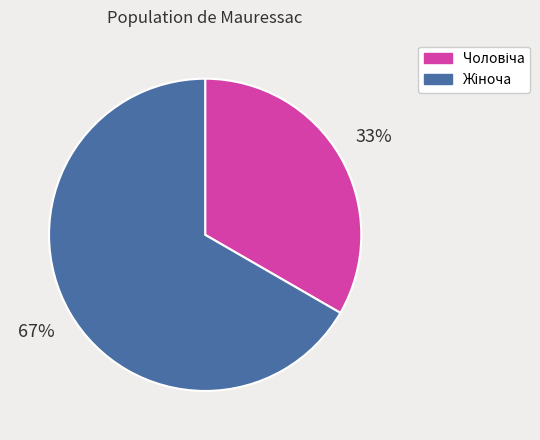

Is there any slice that represents more than half of the pie?

Yes